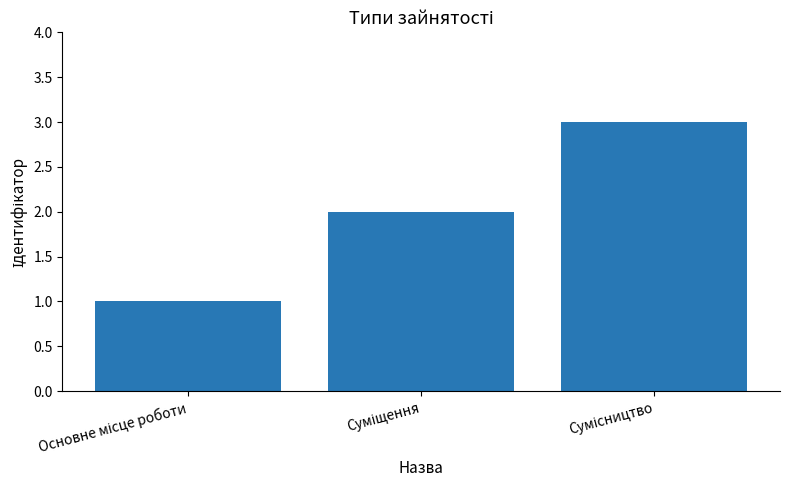

What is the difference between the maximum and minimum values?

2